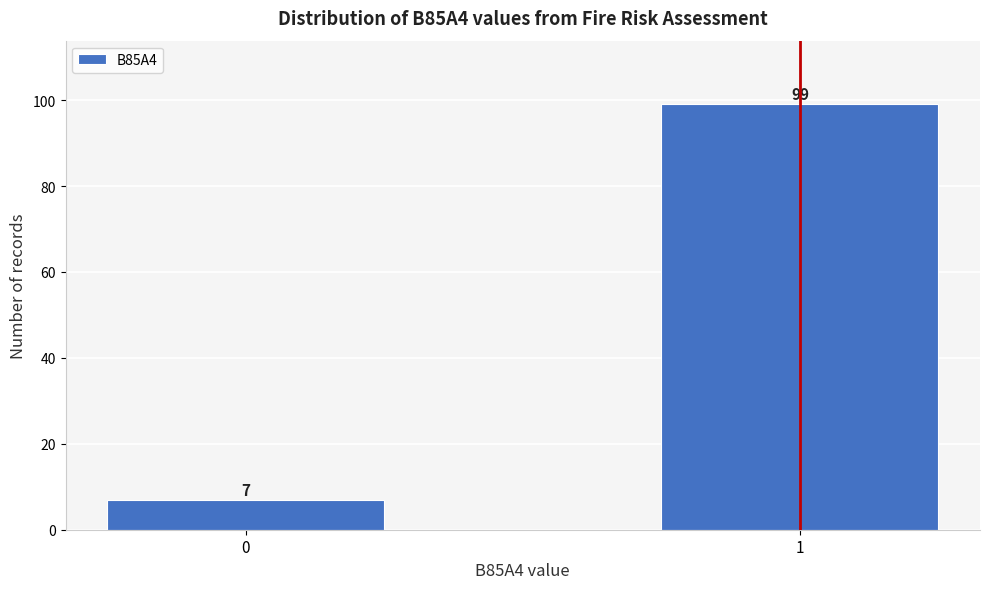

Reading left to right, transcribe all the data shown in this chart.

7	99